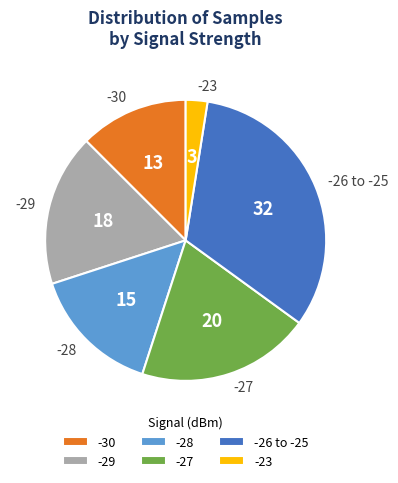

What is the smallest slice in the pie chart?

-23